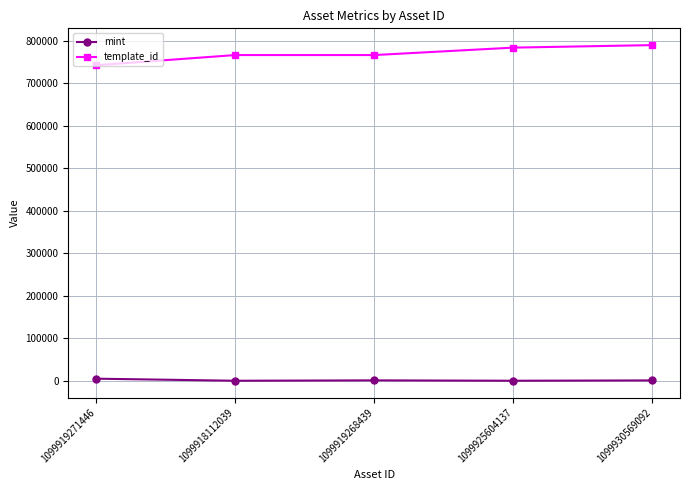

What is the greatest value displayed?

789638